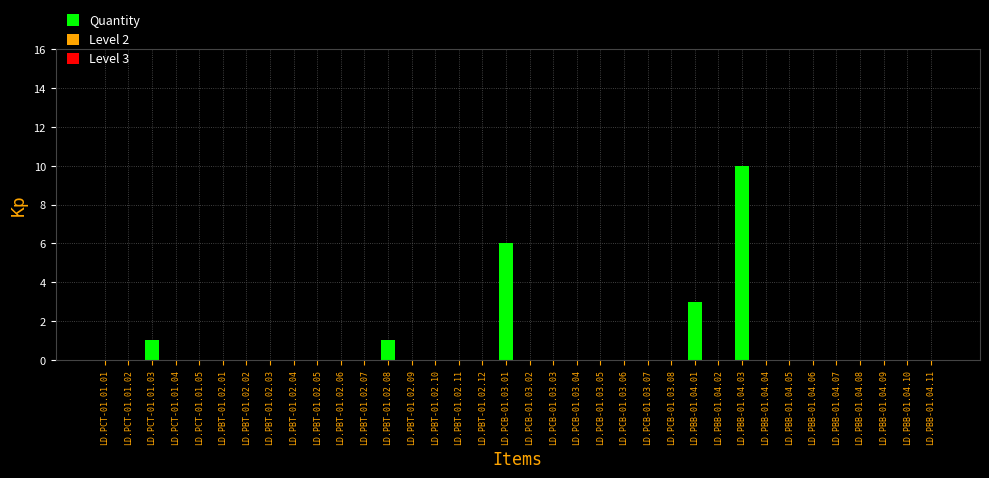

Which has a higher value, LD.PBT-01.02.08 or LD.PBT-01.02.05?

LD.PBT-01.02.08